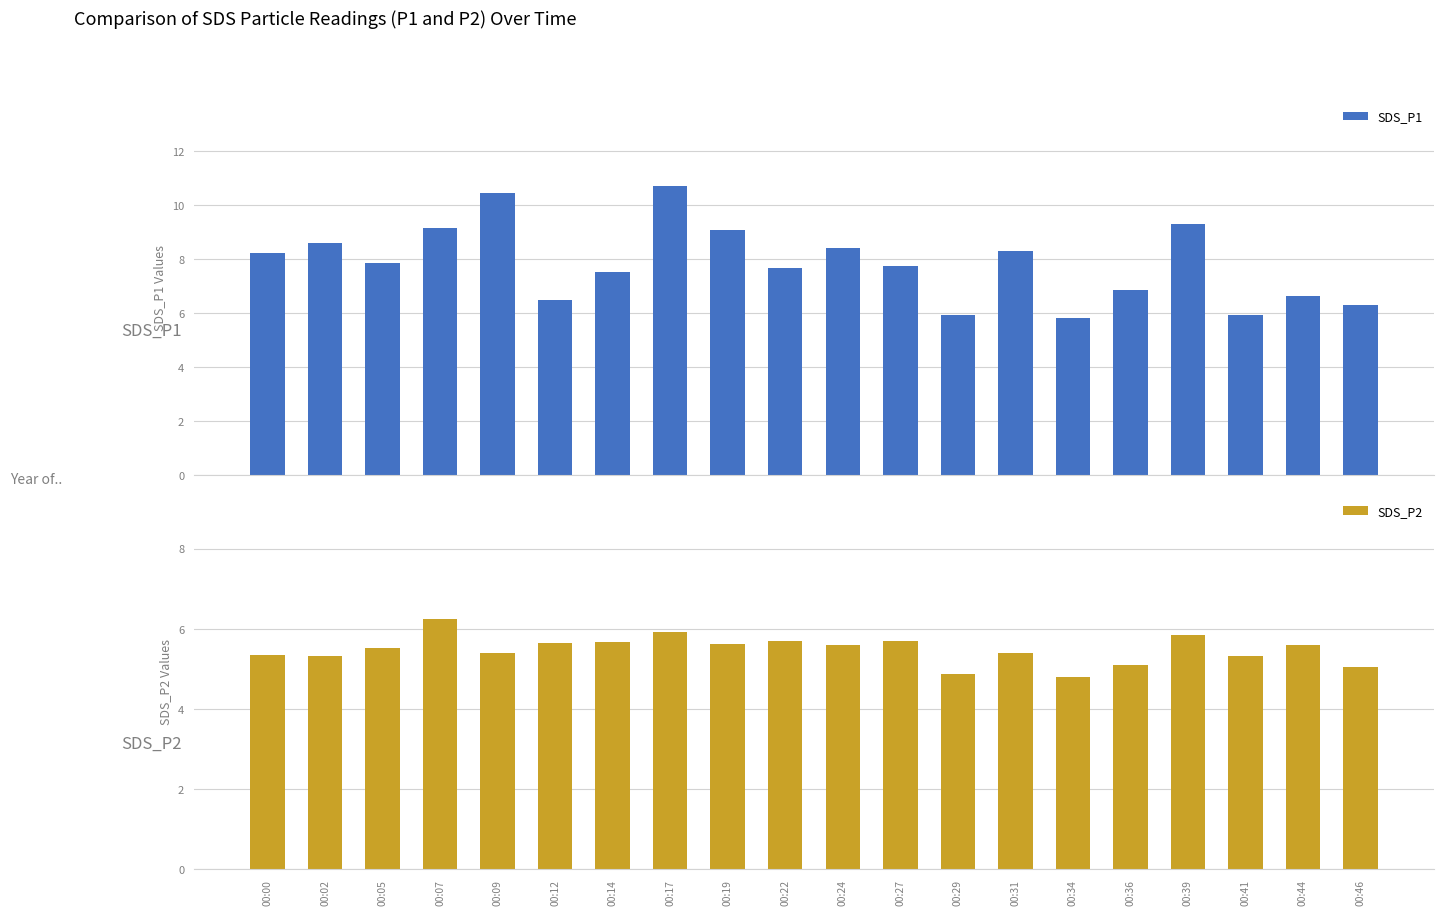

Is it true that SDS_P2 equals 4.9 at 00:29?

True